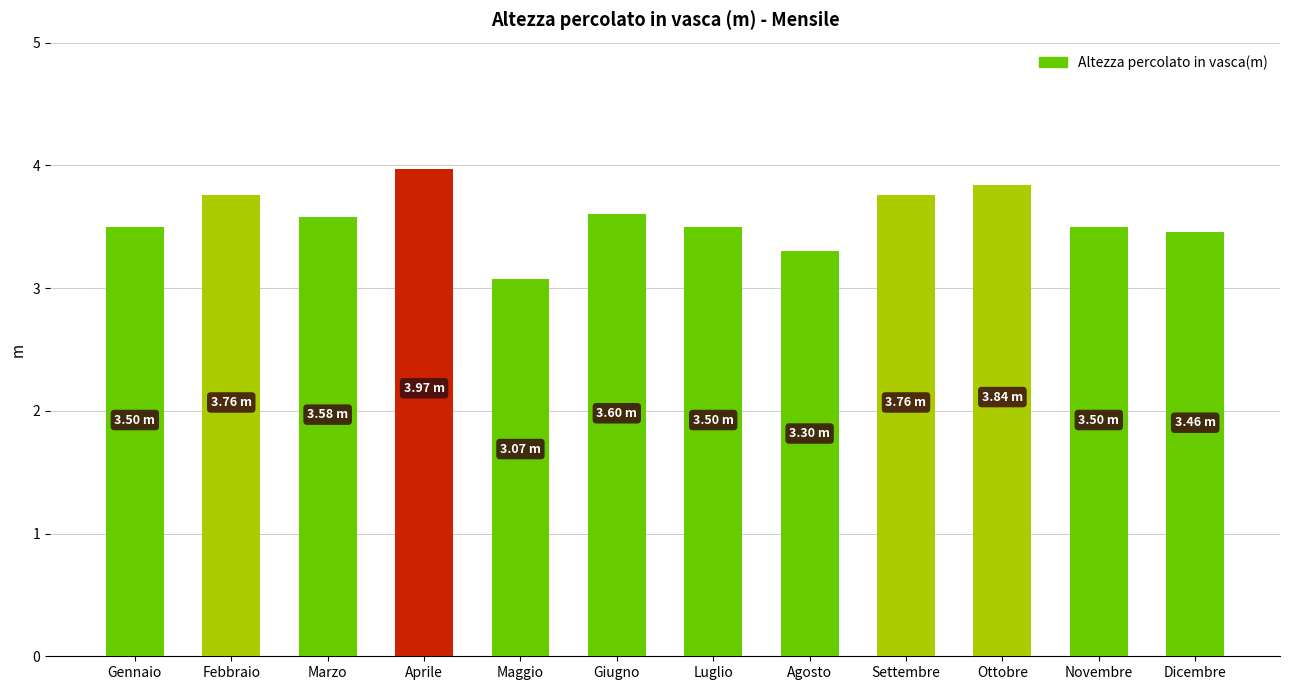

Between Ottobre and Maggio, which is larger?

Ottobre